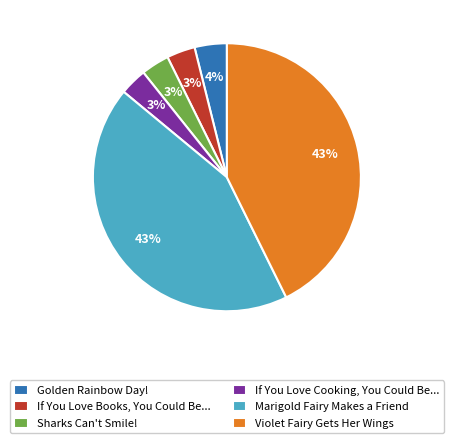

Which has a higher value, Marigold Fairy Makes a Friend or If You Love Books, You Could Be...?

Marigold Fairy Makes a Friend